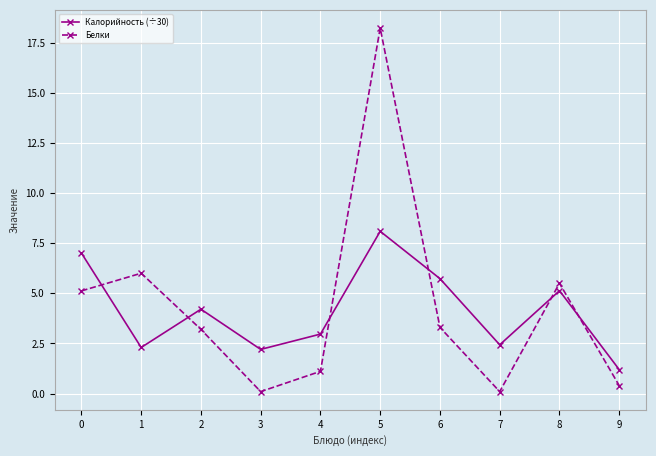

Which series changed the most between 3 and 8?

Белки